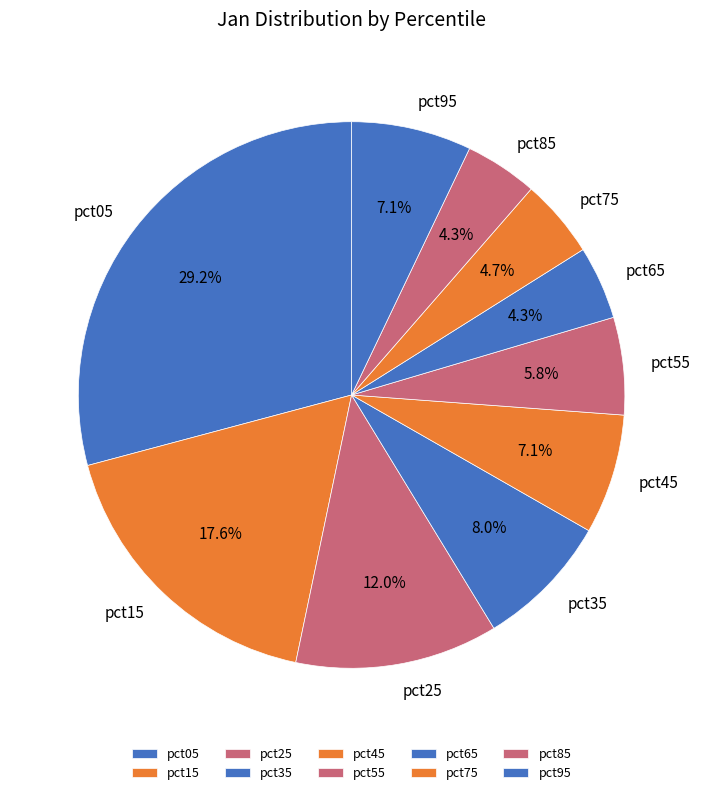

Which has a higher value, pct55 or pct05?

pct05